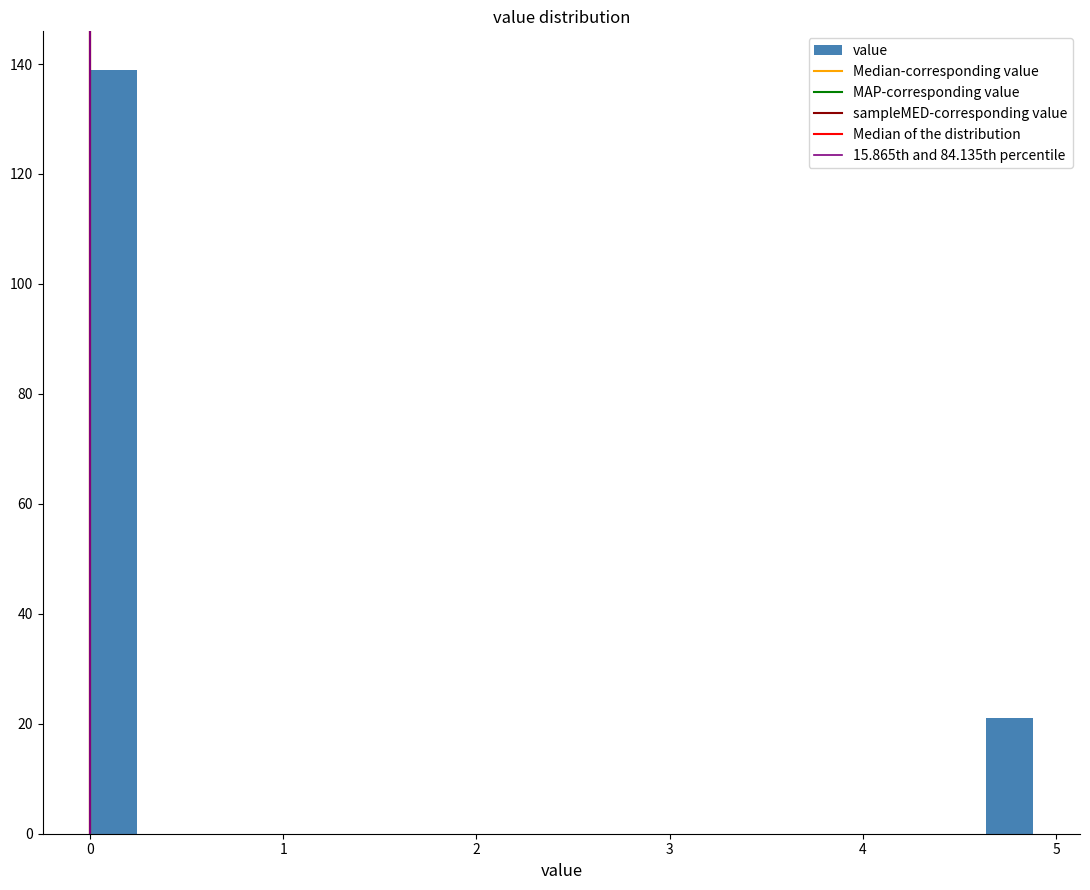

Read against the x-axis, roughly where is the centre of the tallest bar?

0.1